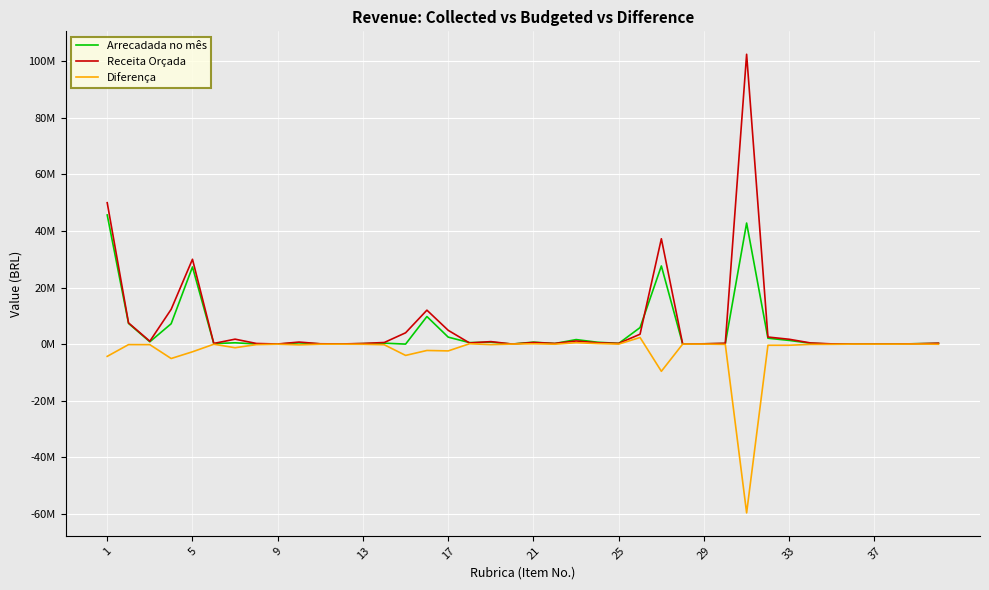

Is this an area chart (filled region under the line)?

No